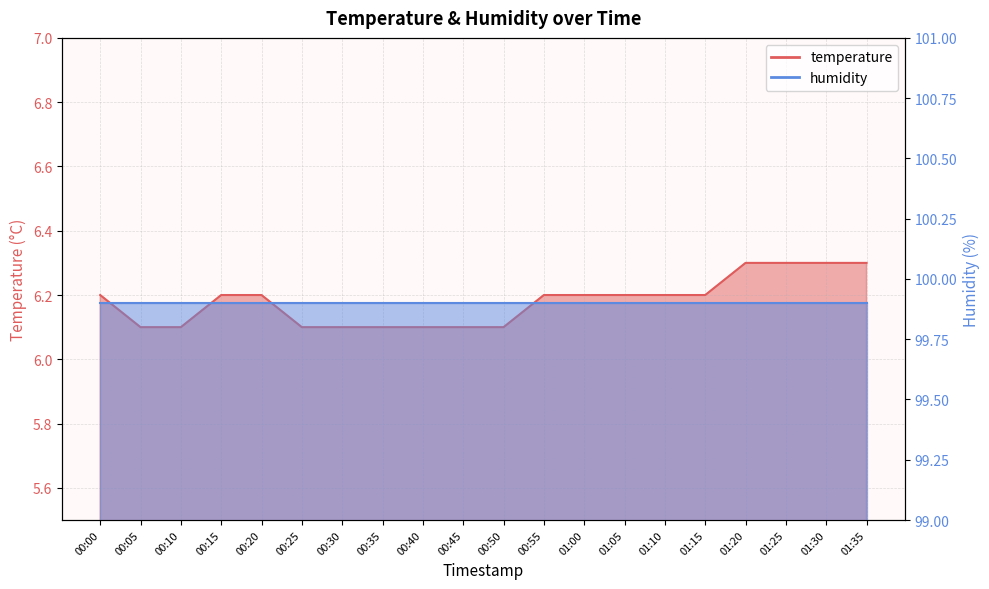

What is the ratio of the value at 01:25 to the value at 01:00?

1.0